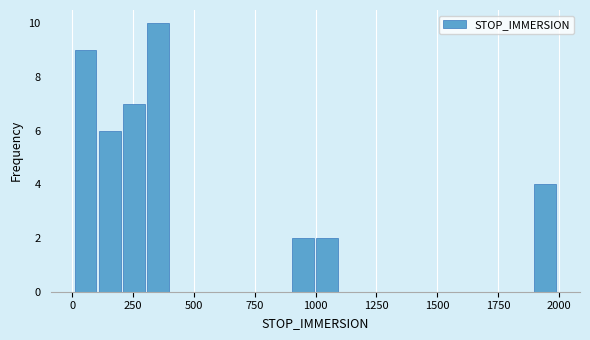

Around what value on the x-axis is the tallest bar? Give the approximate position of its centre, as read against the axis.

350